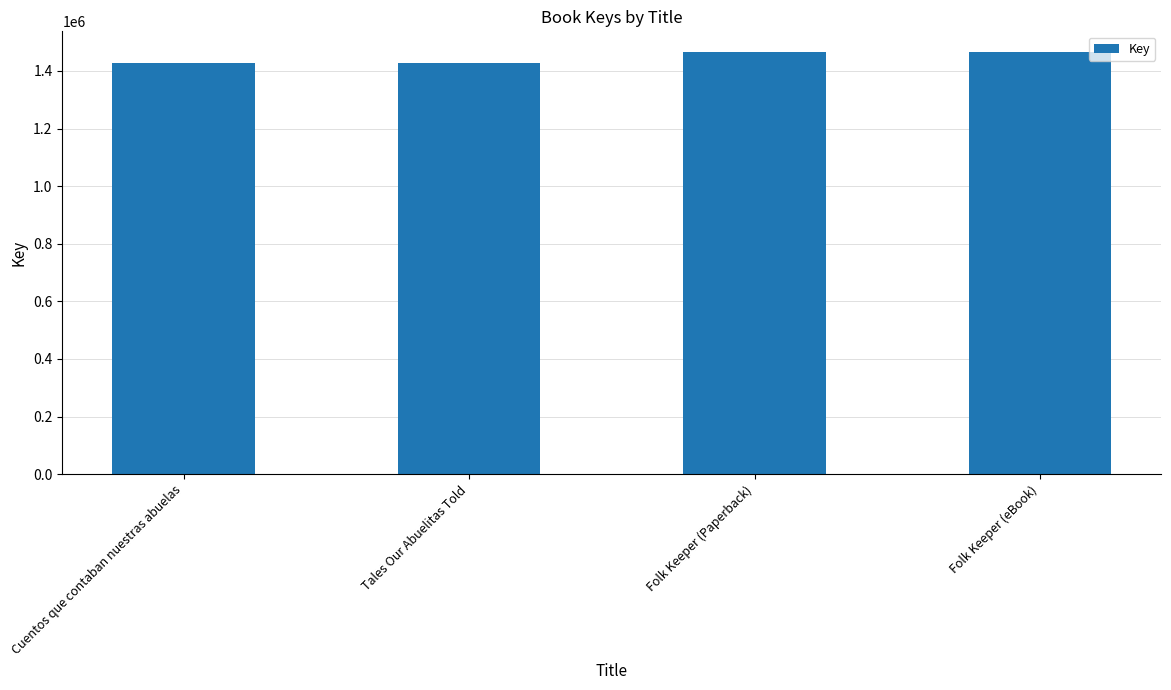

What position from the left is Folk Keeper (eBook)?

4